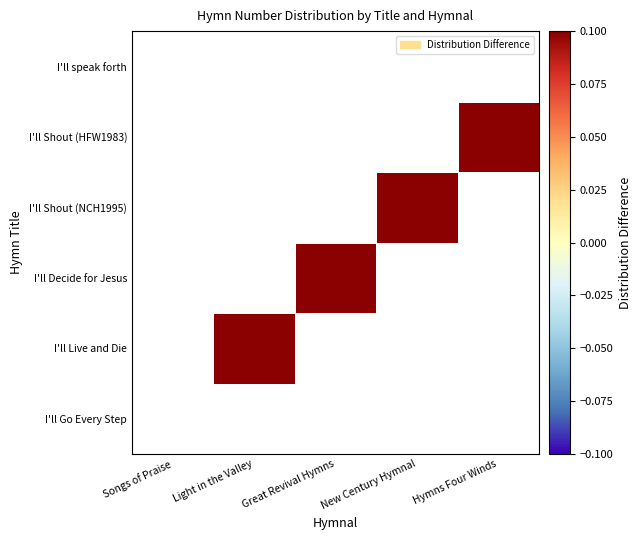

What is the smallest value displayed?

0.1